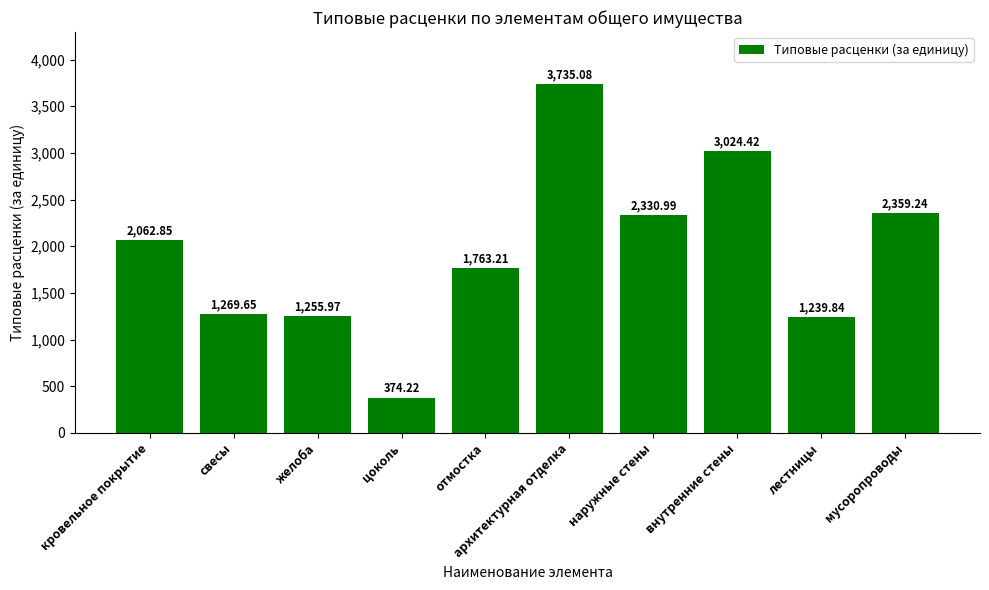

At which category does the chart reach its peak across all series?

архитектурная отделка